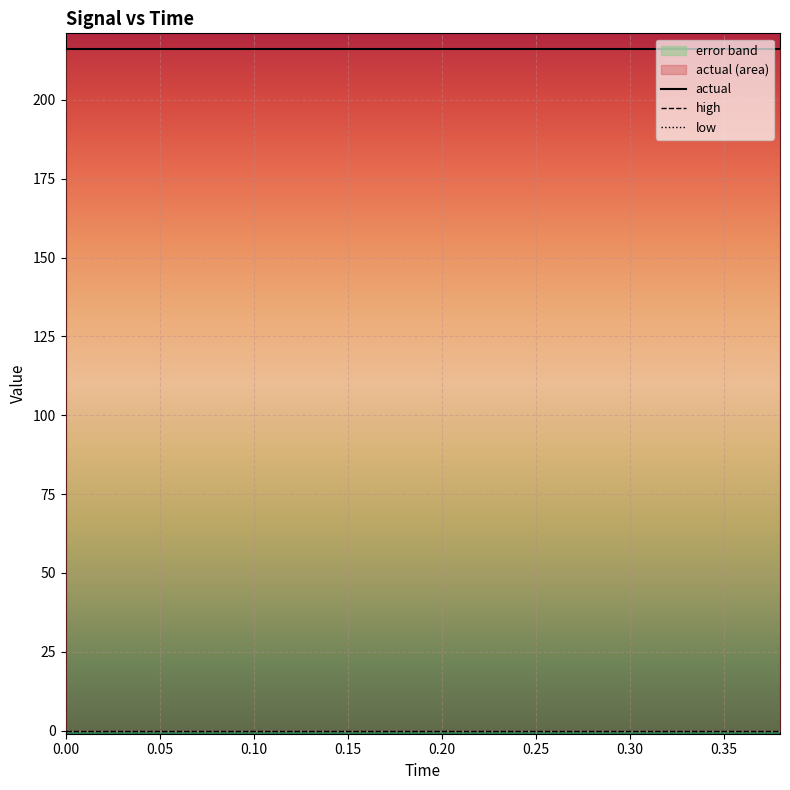

List the series in order of their peak value, highest first.

actual, high, low